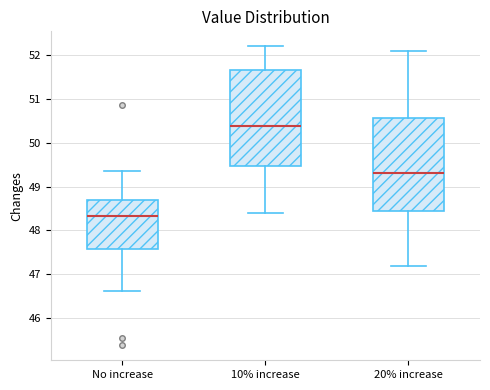

Where does the lower whisker of the box for No increase end on the y-axis? The values are not printed on the chart, so give them approximately, as read against the axis.

46.6